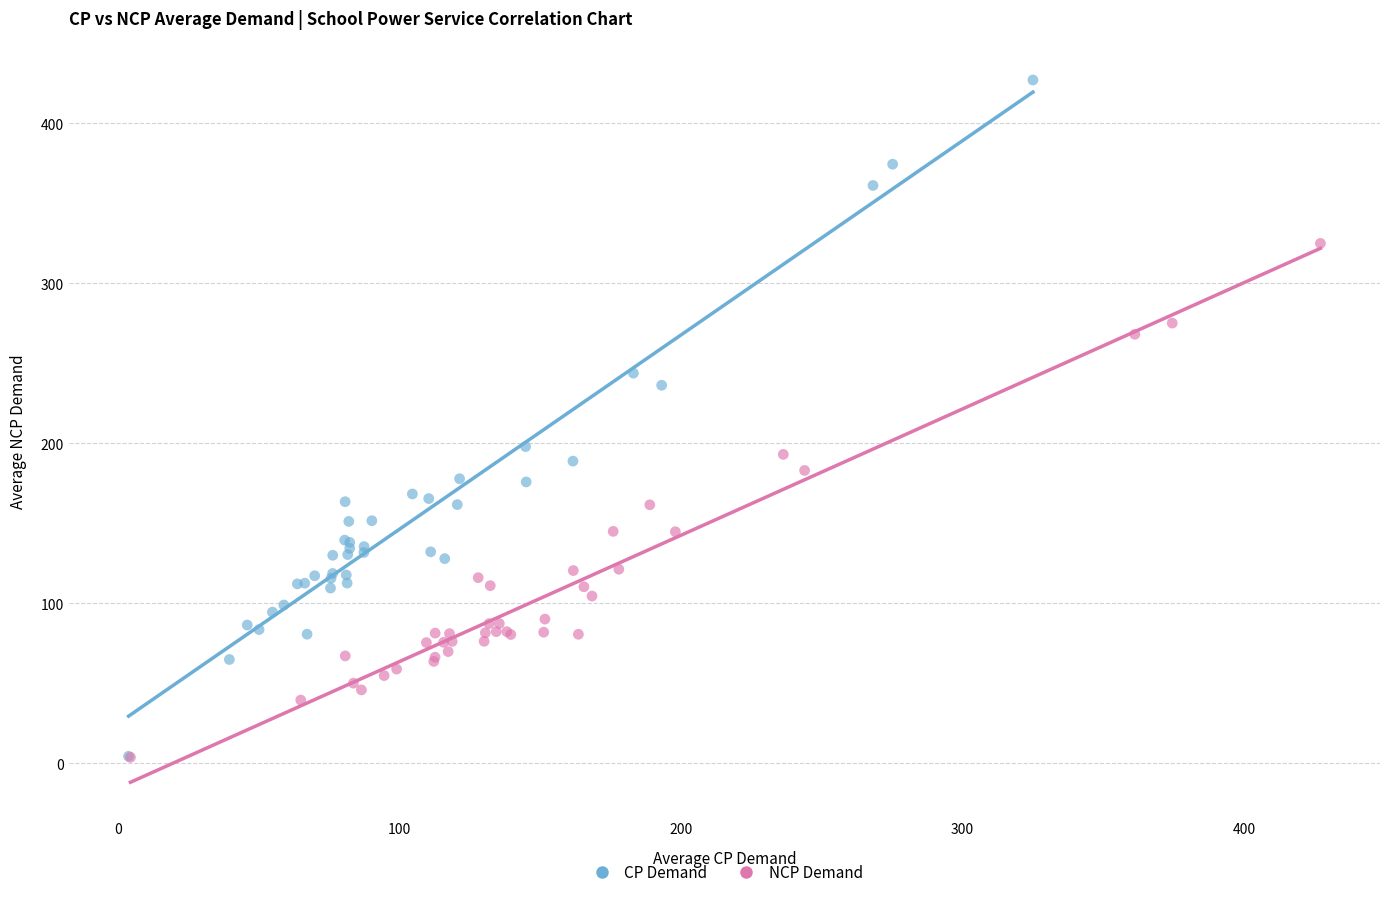

Which series reaches the maximum Y coordinate?

CP Demand